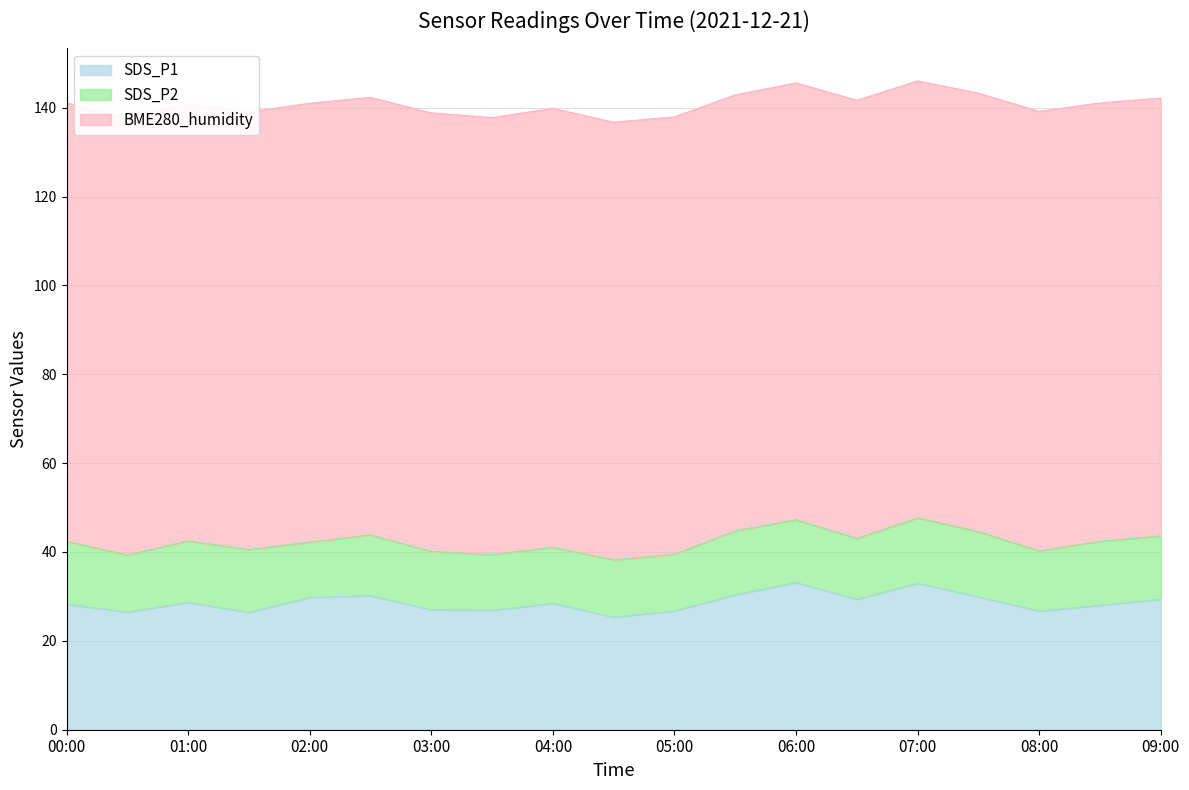

How many lines are shown in the chart?

3